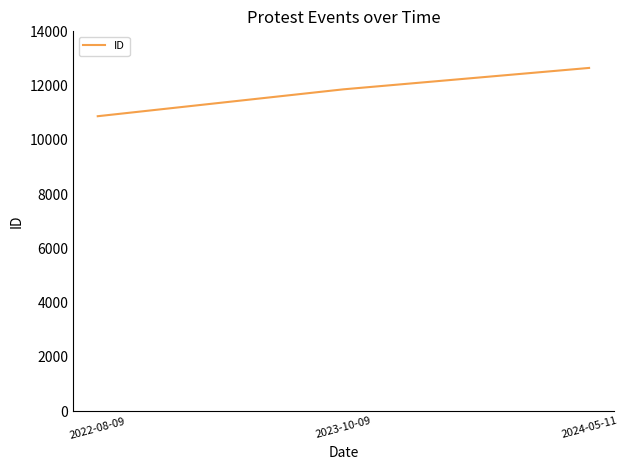

Rank the categories by value from highest to lowest.

2024-05-11, 2023-10-09, 2022-08-09